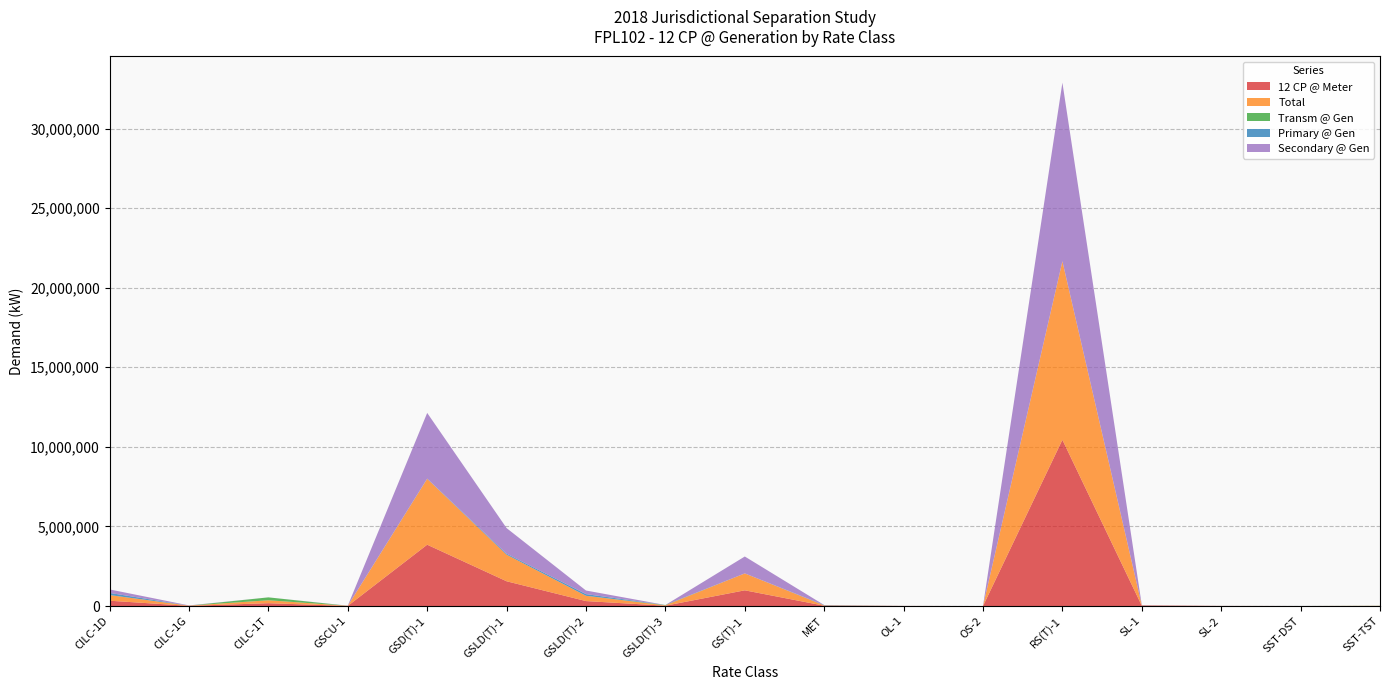

Reading left to right, transcribe all the data shown in this chart.

12 CP @ Meter: CILC-1D=334971.5	CILC-1G=12974.4	CILC-1T=179197.4	GSCU-1=8037.9	GSD(T)-1=3854029.8	GSLD(T)-1=1556942.6	GSLD(T)-2=312391.4	GSLD(T)-3=21568.8	GS(T)-1=988701.4	MET=20894.5	OL-1=3633.4	OS-2=815.9	RS(T)-1=10443289.8	SL-1=20857.2	SL-2=3743.4	SST-DST=1664.8	SST-TST=6030.5
Total: CILC-1D=354998.0	CILC-1G=13931.4	CILC-1T=183530.4	GSCU-1=8635.0	GSD(T)-1=4139935.1	GSLD(T)-1=1670341.7	GSLD(T)-2=331841.0	GSLD(T)-3=22090.3	GS(T)-1=1062152.1	MET=21673.9	OL-1=3903.3	OS-2=846.3	RS(T)-1=11219121.8	SL-1=22406.7	SL-2=4021.5	SST-DST=1726.8	SST-TST=6176.3
Transm @ Gen: CILC-1D=0.0	CILC-1G=0.0	CILC-1T=183530.4	GSCU-1=0.0	GSD(T)-1=0.0	GSLD(T)-1=0.0	GSLD(T)-2=0.0	GSLD(T)-3=22090.3	GS(T)-1=0.0	MET=0.0	OL-1=0.0	OS-2=0.0	RS(T)-1=0.0	SL-1=0.0	SL-2=0.0	SST-DST=0.0	SST-TST=6176.3
Primary @ Gen: CILC-1D=136248.4	CILC-1G=192.2	CILC-1T=0.0	GSCU-1=0.0	GSD(T)-1=11513.6	GSLD(T)-1=63550.9	GSLD(T)-2=105382.2	GSLD(T)-3=0.0	GS(T)-1=0.0	MET=21673.9	OL-1=0.0	OS-2=846.3	RS(T)-1=0.0	SL-1=0.0	SL-2=0.0	SST-DST=1726.8	SST-TST=0.0
Secondary @ Gen: CILC-1D=218749.6	CILC-1G=13739.3	CILC-1T=0.0	GSCU-1=8635.0	GSD(T)-1=4128421.5	GSLD(T)-1=1606790.8	GSLD(T)-2=226458.8	GSLD(T)-3=0.0	GS(T)-1=1062152.1	MET=0.0	OL-1=3903.3	OS-2=0.0	RS(T)-1=11219121.8	SL-1=22406.7	SL-2=4021.5	SST-DST=0.0	SST-TST=0.0